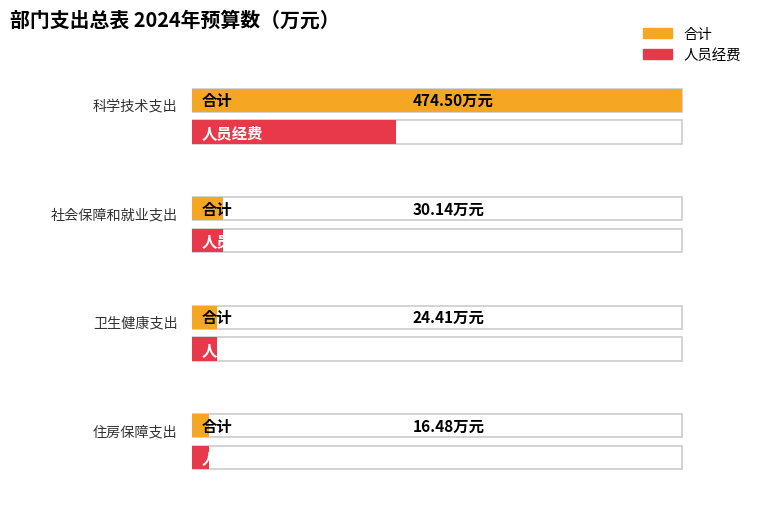

The 合计 series shows 30.1 at 社会保障和就业支出. True or false?

True